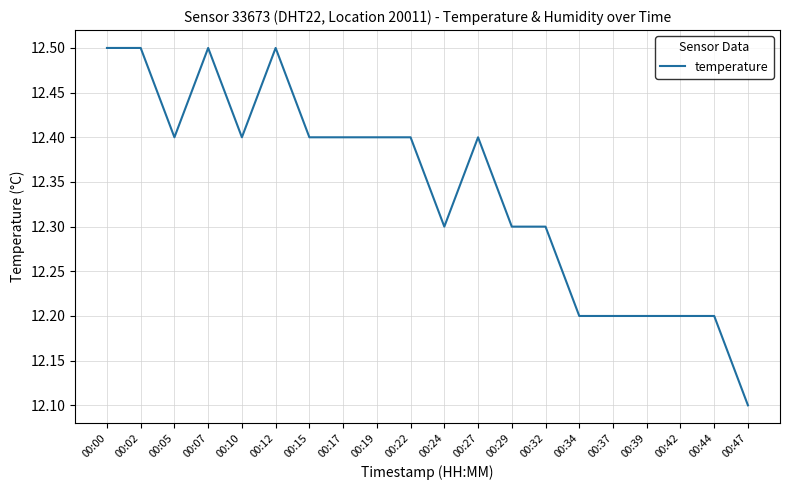

Reading left to right, list all the values displayed in this chart.

12.5	12.5	12.4	12.5	12.4	12.5	12.4	12.4	12.4	12.4	12.3	12.4	12.3	12.3	12.2	12.2	12.2	12.2	12.2	12.1